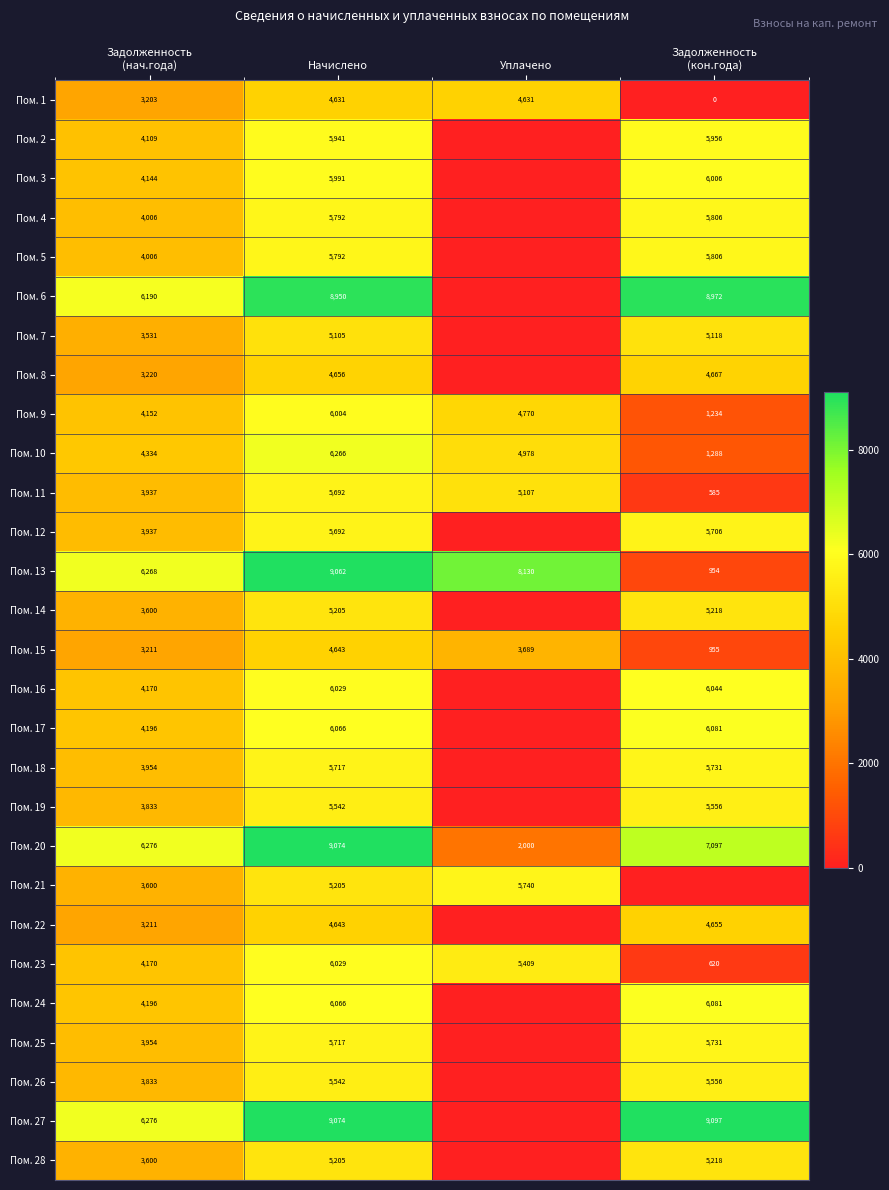

At which label does Пом. 9 first exceed 4770?

Начислено